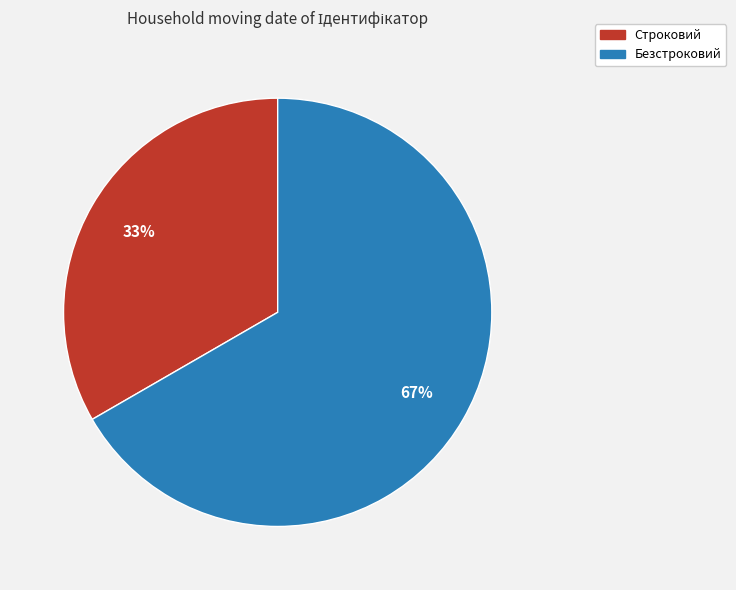

What is the ratio of the value at Безстроковий to the value at Строковий?

2.0